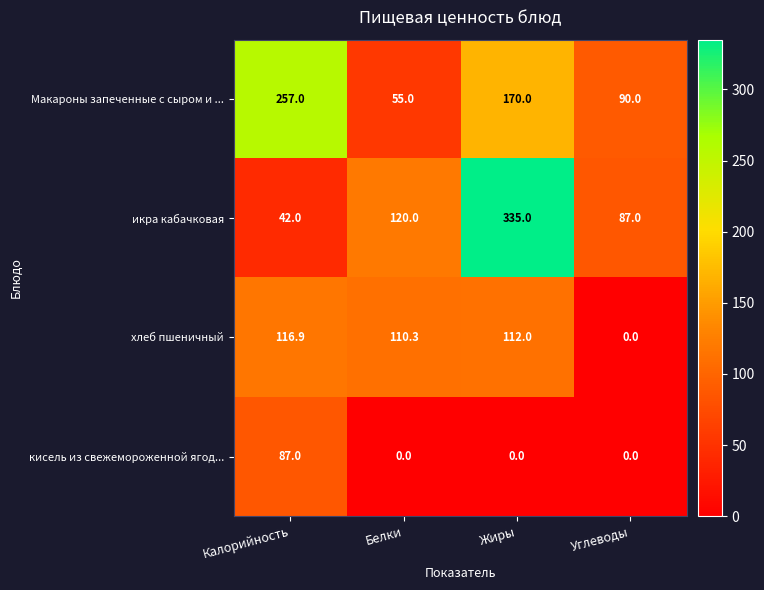

What is the difference between the maximum and second lowest values in the икра кабачковая series?

248.0